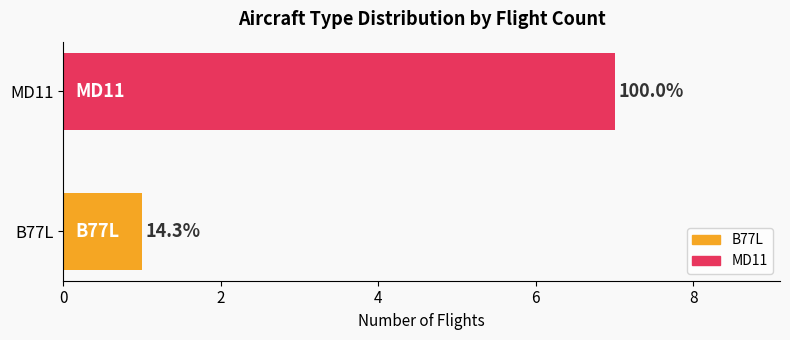

What is the difference between the maximum and minimum values?

6